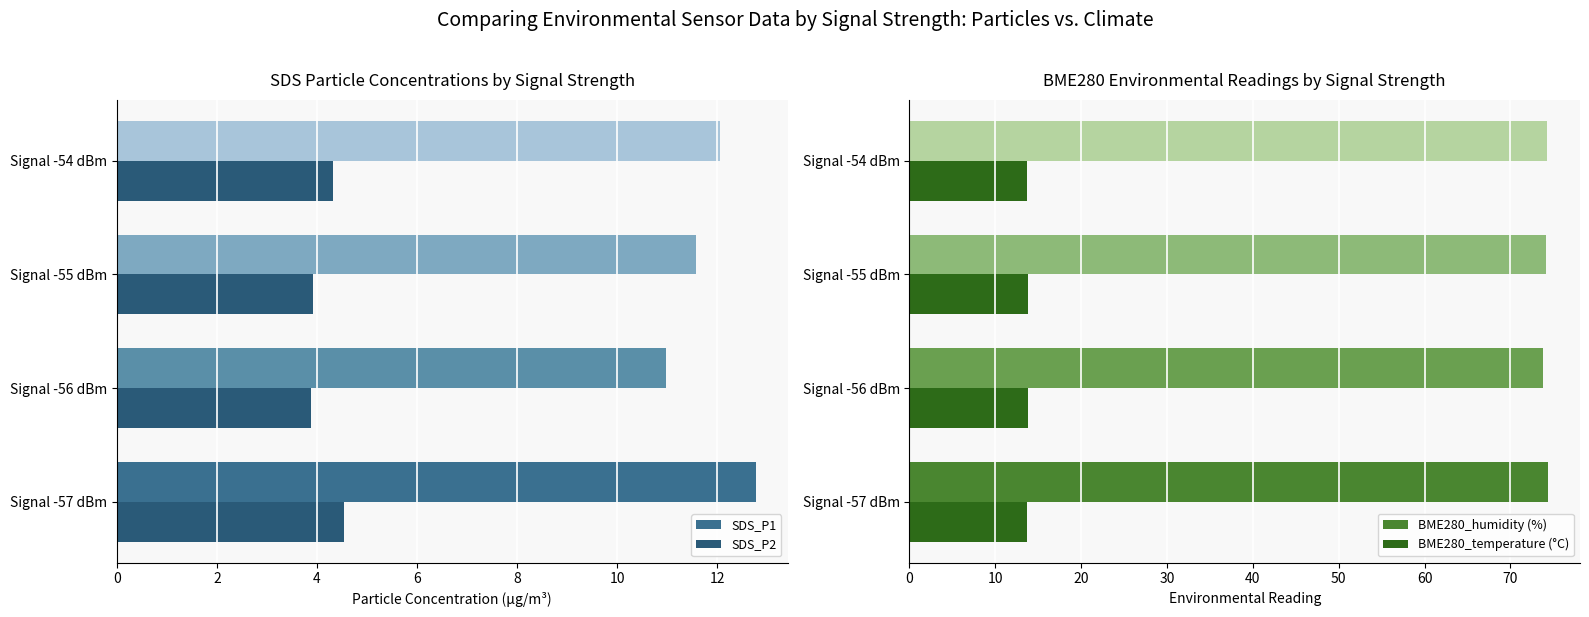

Which series has the largest range (max minus min)?

SDS_P1